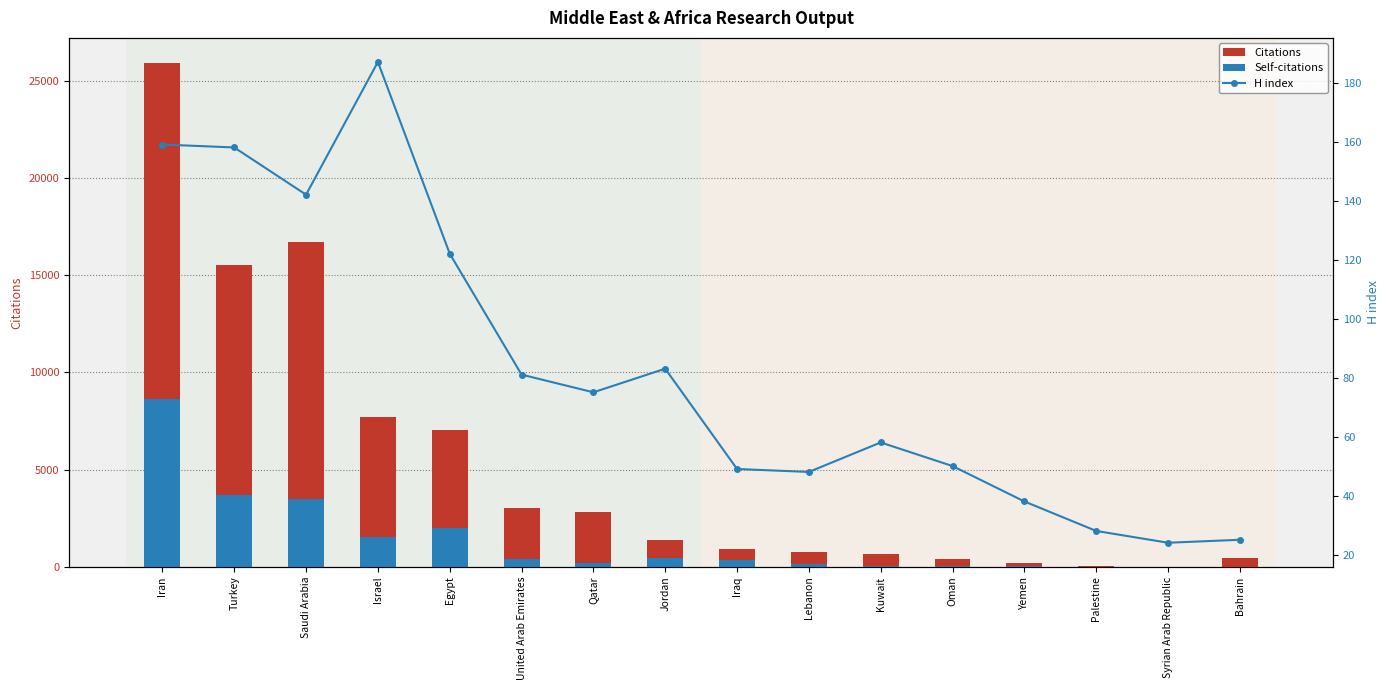

At how many categories does at least one series exceed 20675?

1